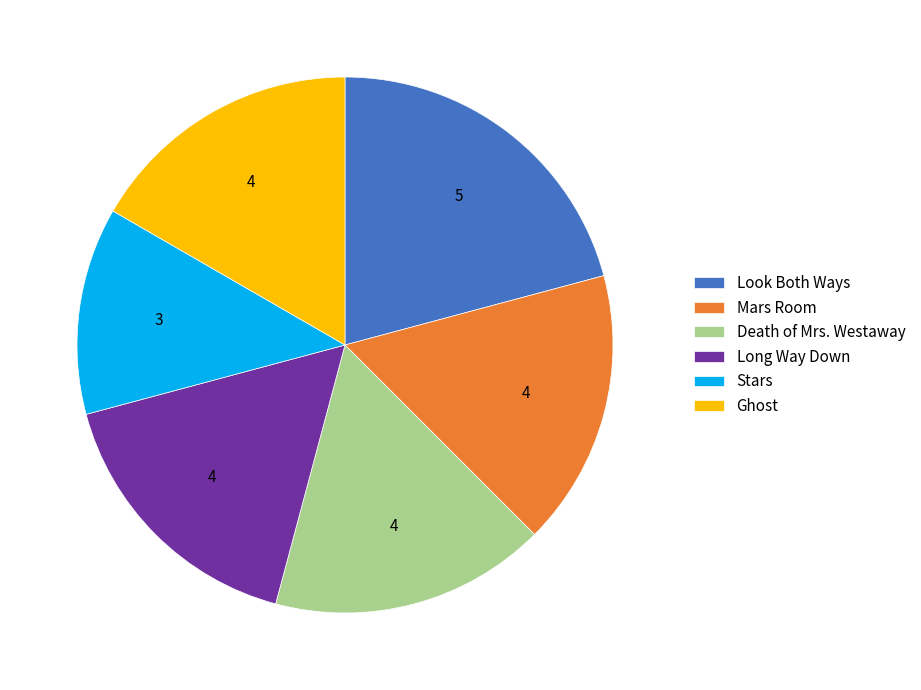

Approximately how many times larger is the value at Mars Room compared to Look Both Ways?

0.8